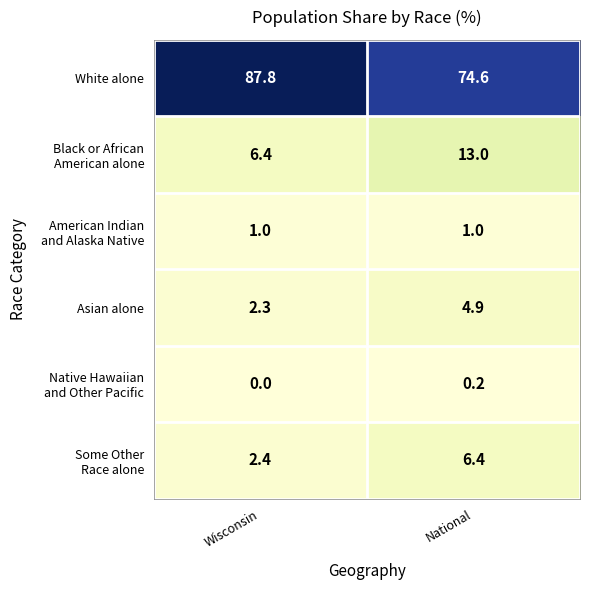

Which series has the widest spread of values?

White alone